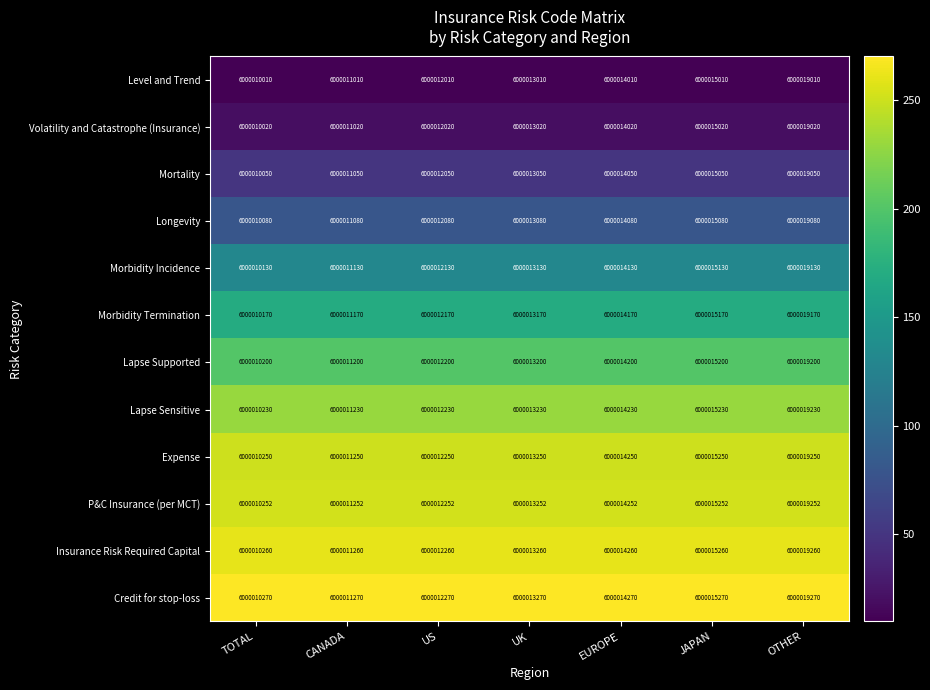

At which category is the sum across all series the highest?

OTHER